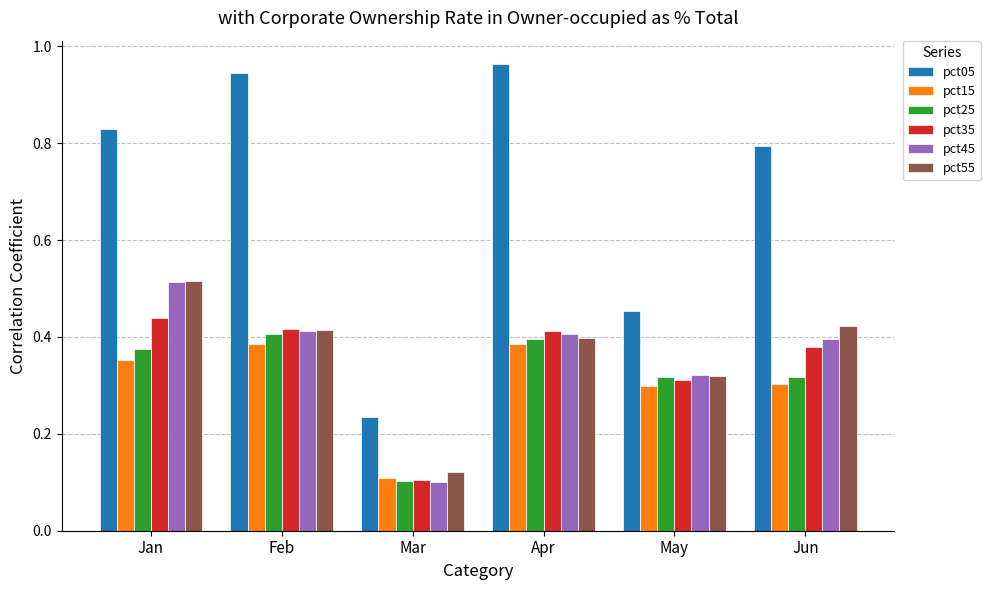

Count the number of categories in the chart.

6